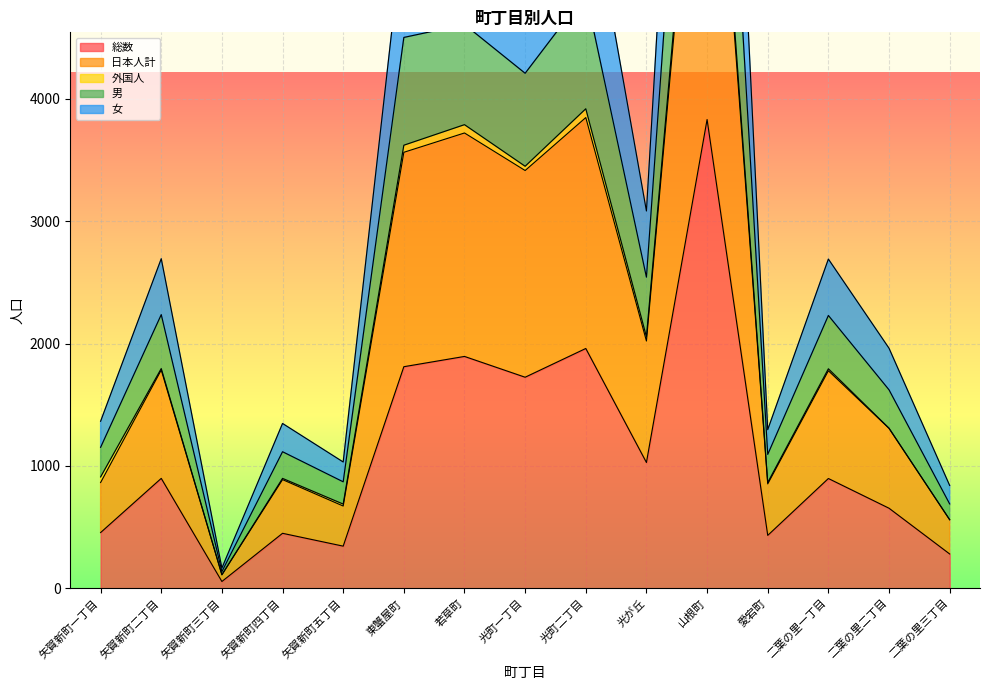

What is the highest value of the 総数 series?

3832